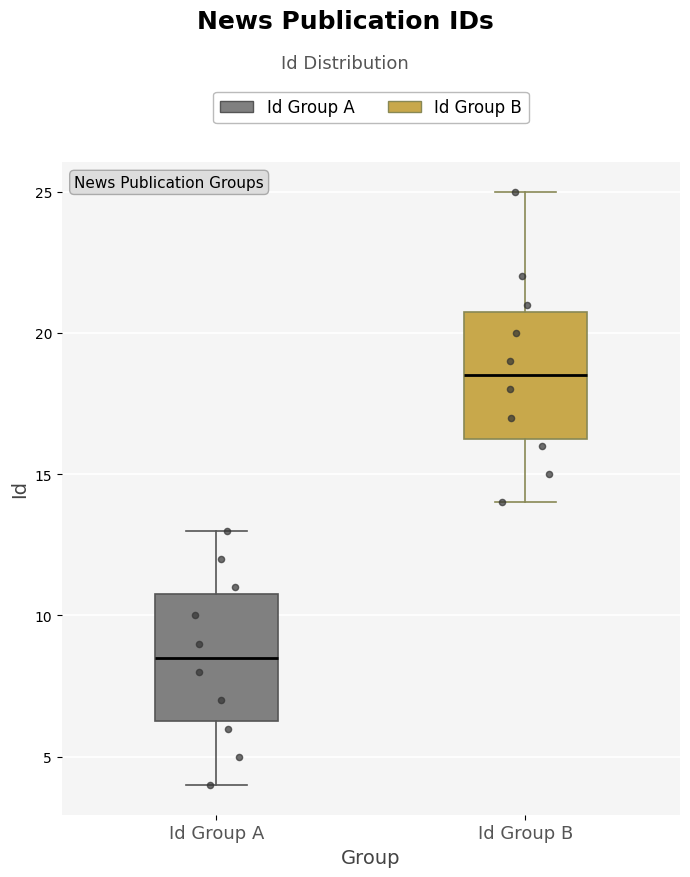

Where does the median line of the box for Id Group A sit on the y-axis? The values are not printed on the chart, so give them approximately, as read against the axis.

8.5